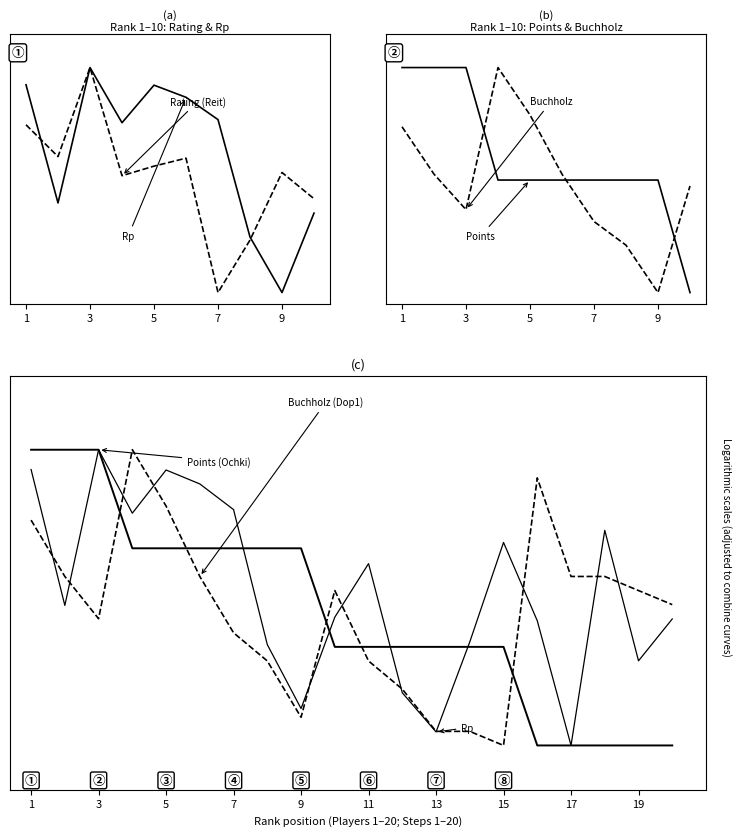

How many series are shown in this chart?

3